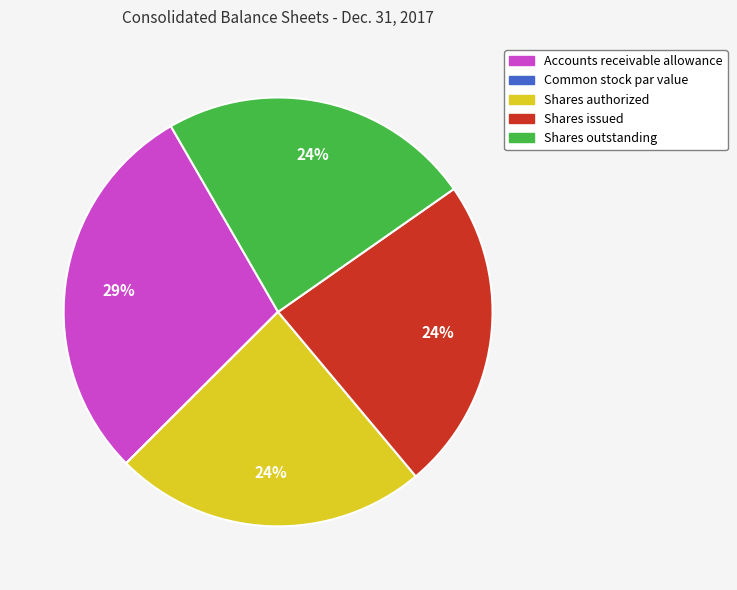

The Shares issued slice represents 24% of the pie. True or false?

True